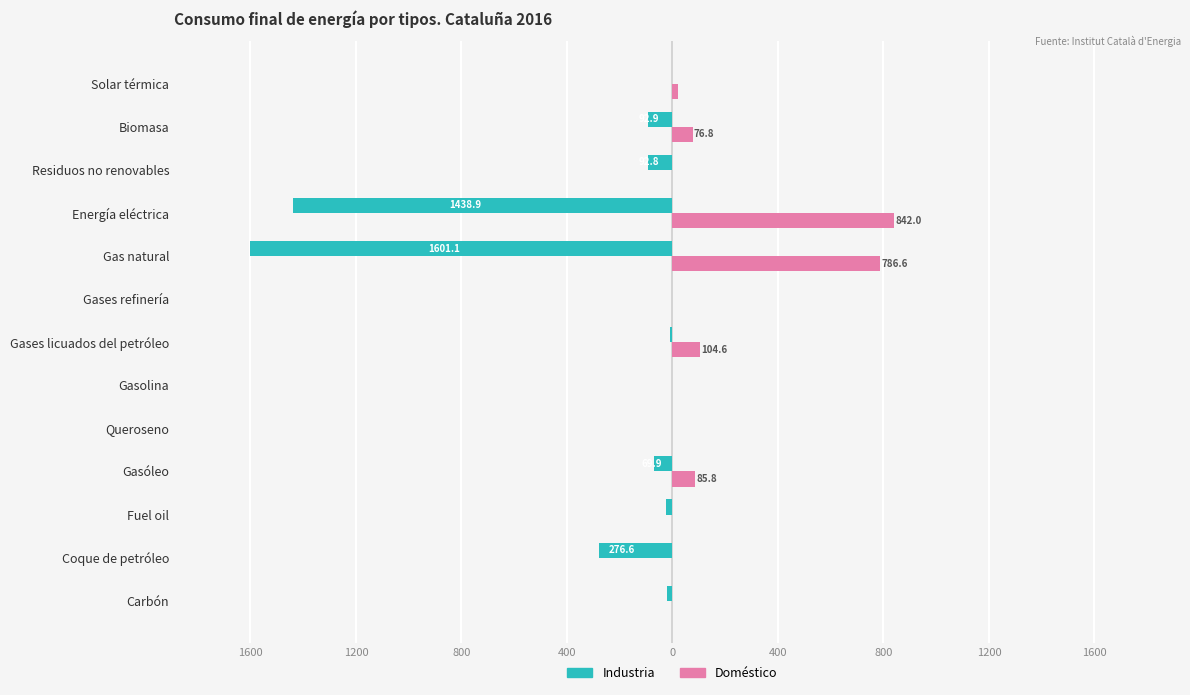

What are all the series names shown in the legend?

Industria, Doméstico